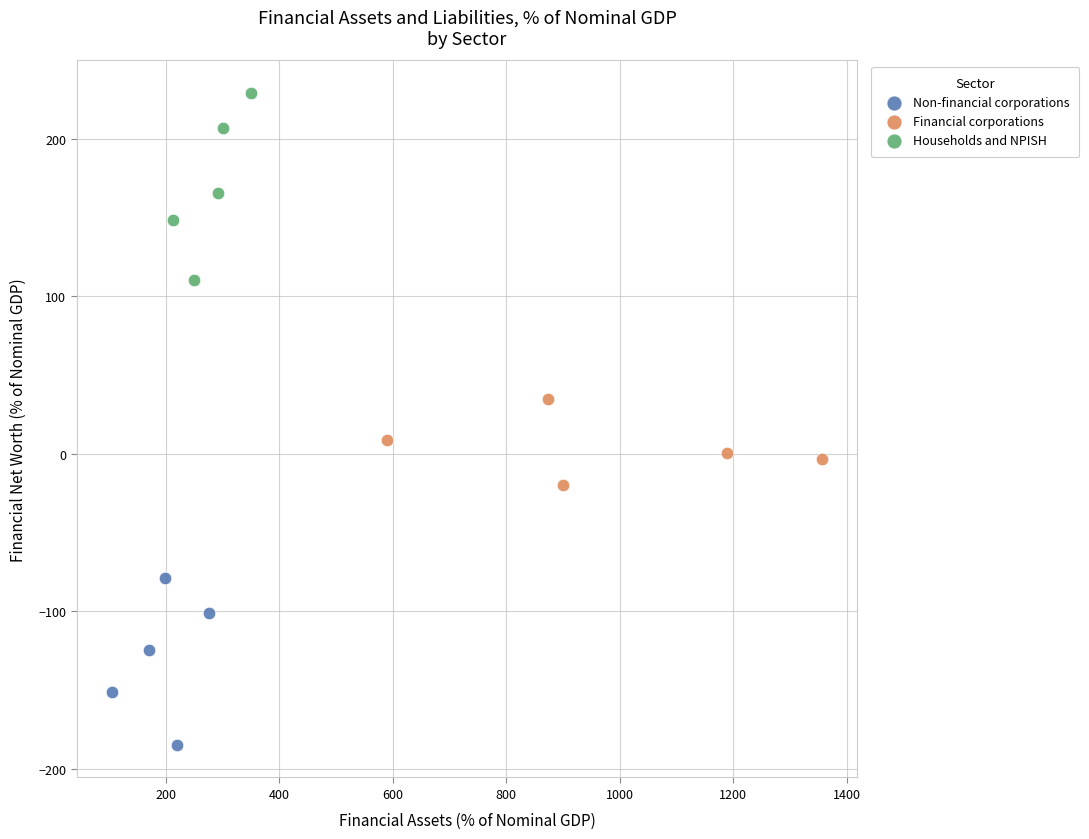

Which series reaches the minimum Y coordinate?

Non-financial corporations